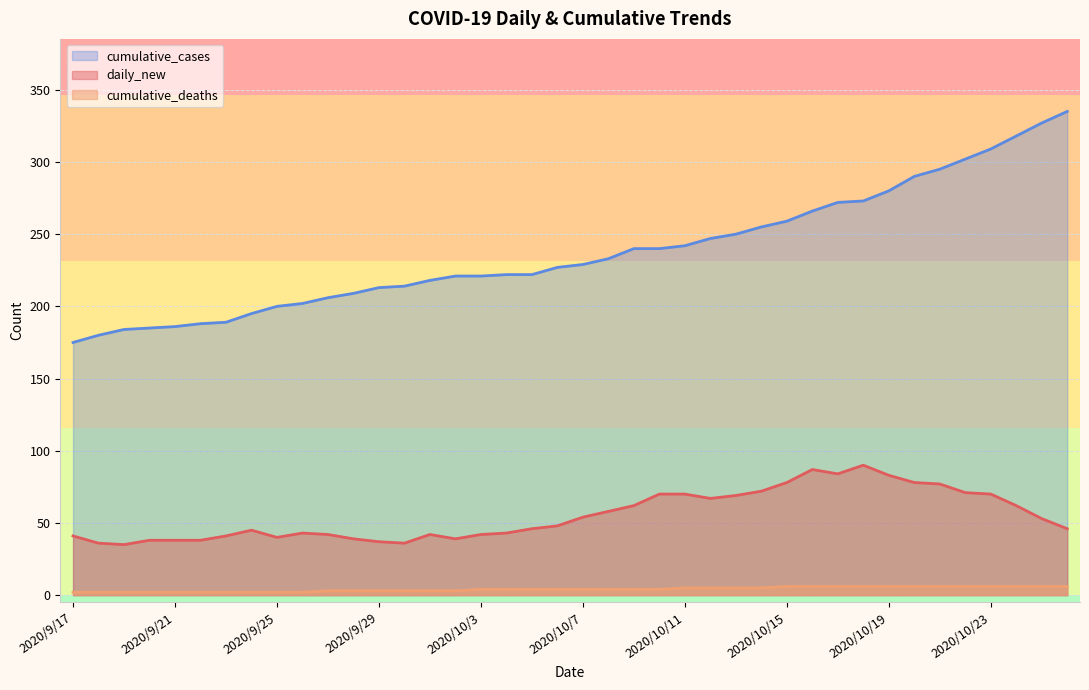

Reading left to right, transcribe all the data shown in this chart.

daily_new: 2020/9/17=41	2020/9/18=36	2020/9/19=35	2020/9/20=38	2020/9/21=38	2020/9/22=38	2020/9/23=41	2020/9/24=45	2020/9/25=40	2020/9/26=43	2020/9/27=42	2020/9/28=39	2020/9/29=37	2020/9/30=36	2020/10/1=42	2020/10/2=39	2020/10/3=42	2020/10/4=43	2020/10/5=46	2020/10/6=48	2020/10/7=54	2020/10/8=58	2020/10/9=62	2020/10/10=70	2020/10/11=70	2020/10/12=67	2020/10/13=69	2020/10/14=72	2020/10/15=78	2020/10/16=87	2020/10/17=84	2020/10/18=90	2020/10/19=83	2020/10/20=78	2020/10/21=77	2020/10/22=71	2020/10/23=70	2020/10/24=62	2020/10/25=53	2020/10/26=46
cumulative_deaths: 2020/9/17=2	2020/9/18=2	2020/9/19=2	2020/9/20=2	2020/9/21=2	2020/9/22=2	2020/9/23=2	2020/9/24=2	2020/9/25=2	2020/9/26=2	2020/9/27=3	2020/9/28=3	2020/9/29=3	2020/9/30=3	2020/10/1=3	2020/10/2=3	2020/10/3=4	2020/10/4=4	2020/10/5=4	2020/10/6=4	2020/10/7=4	2020/10/8=4	2020/10/9=4	2020/10/10=4	2020/10/11=5	2020/10/12=5	2020/10/13=5	2020/10/14=5	2020/10/15=6	2020/10/16=6	2020/10/17=6	2020/10/18=6	2020/10/19=6	2020/10/20=6	2020/10/21=6	2020/10/22=6	2020/10/23=6	2020/10/24=6	2020/10/25=6	2020/10/26=6
cumulative_cases: 2020/9/17=175	2020/9/18=180	2020/9/19=184	2020/9/20=185	2020/9/21=186	2020/9/22=188	2020/9/23=189	2020/9/24=195	2020/9/25=200	2020/9/26=202	2020/9/27=206	2020/9/28=209	2020/9/29=213	2020/9/30=214	2020/10/1=218	2020/10/2=221	2020/10/3=221	2020/10/4=222	2020/10/5=222	2020/10/6=227	2020/10/7=229	2020/10/8=233	2020/10/9=240	2020/10/10=240	2020/10/11=242	2020/10/12=247	2020/10/13=250	2020/10/14=255	2020/10/15=259	2020/10/16=266	2020/10/17=272	2020/10/18=273	2020/10/19=280	2020/10/20=290	2020/10/21=295	2020/10/22=302	2020/10/23=309	2020/10/24=318	2020/10/25=327	2020/10/26=335